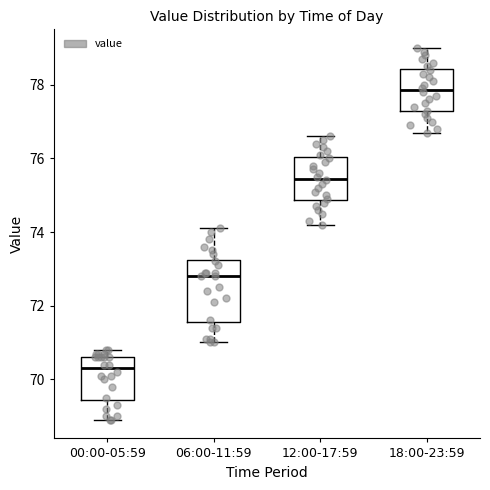

Where does the lower whisker of the box for 12:00-17:59 end on the y-axis? The values are not printed on the chart, so give them approximately, as read against the axis.

74.2